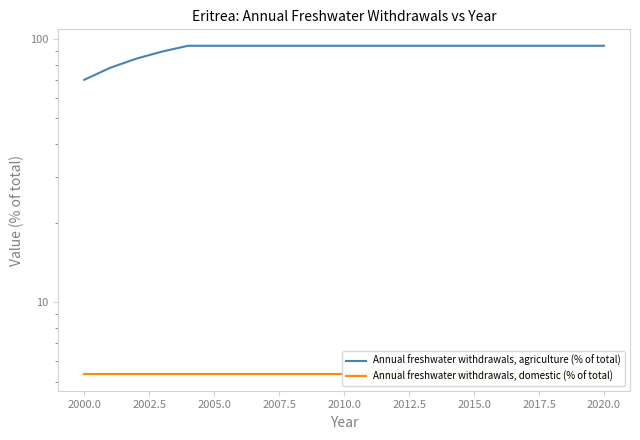

Which series has the largest range (max minus min)?

Annual freshwater withdrawals, agriculture (% of total)